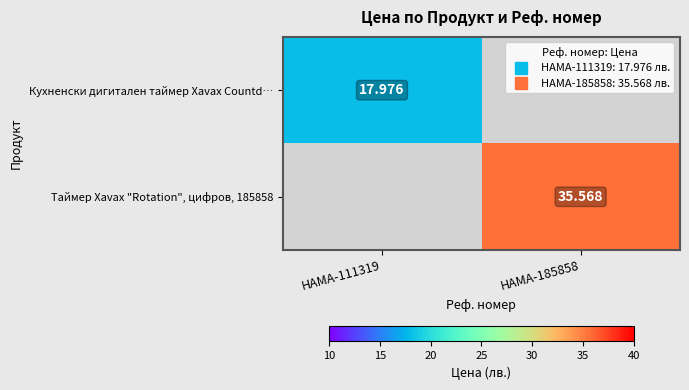

What is the maximum value for Кухненски дигитален таймер Xavax Countd…?

18.0